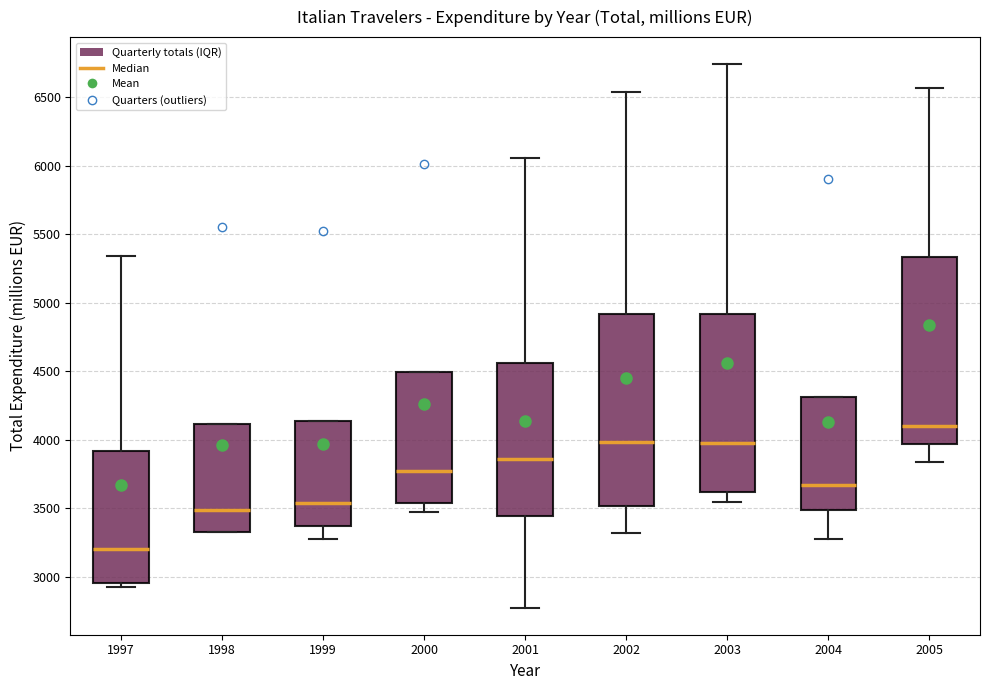

Where does the median line of the box at x = 1998 sit on the y-axis? The values are not printed on the chart, so give them approximately, as read against the axis.

3500